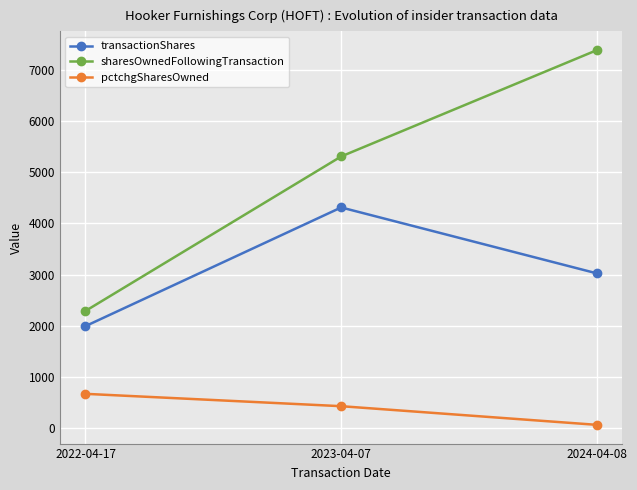

What position from the left is 2024-04-08?

3